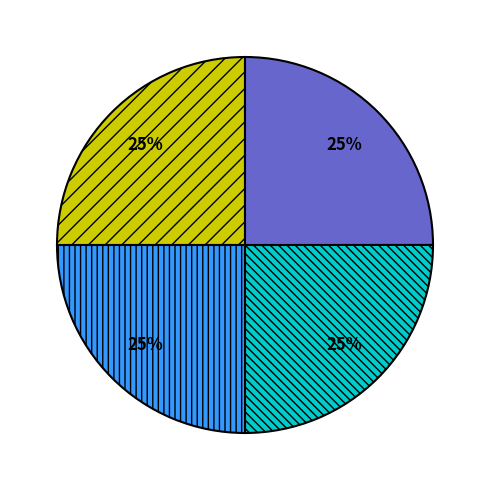

Is there any slice that represents more than half of the pie?

No